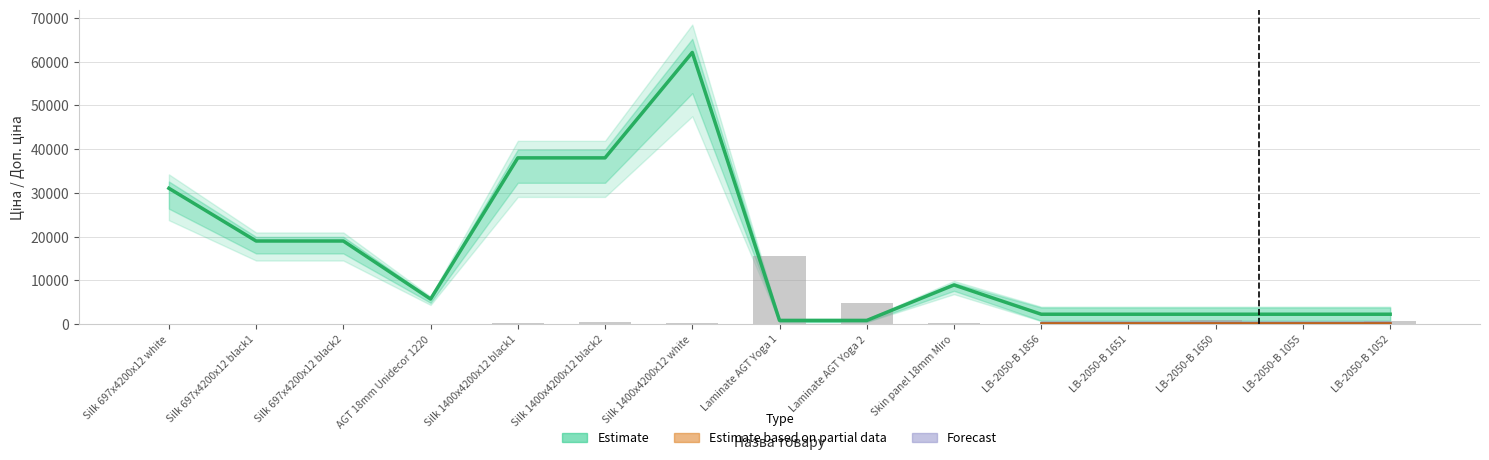

How many categories are shown in the chart?

15